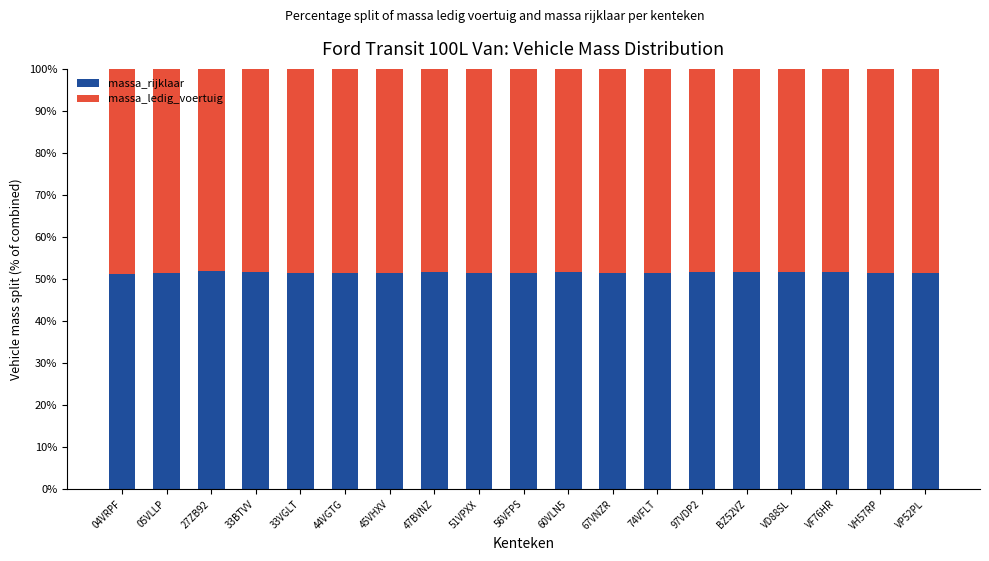

Are the bars horizontal?

No